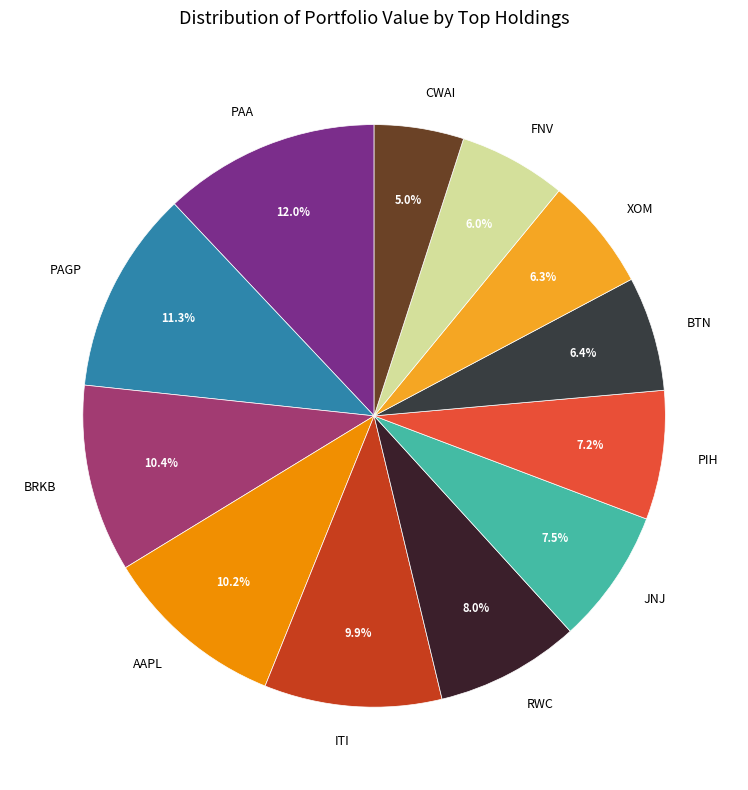

How many segments does this pie chart have?

12